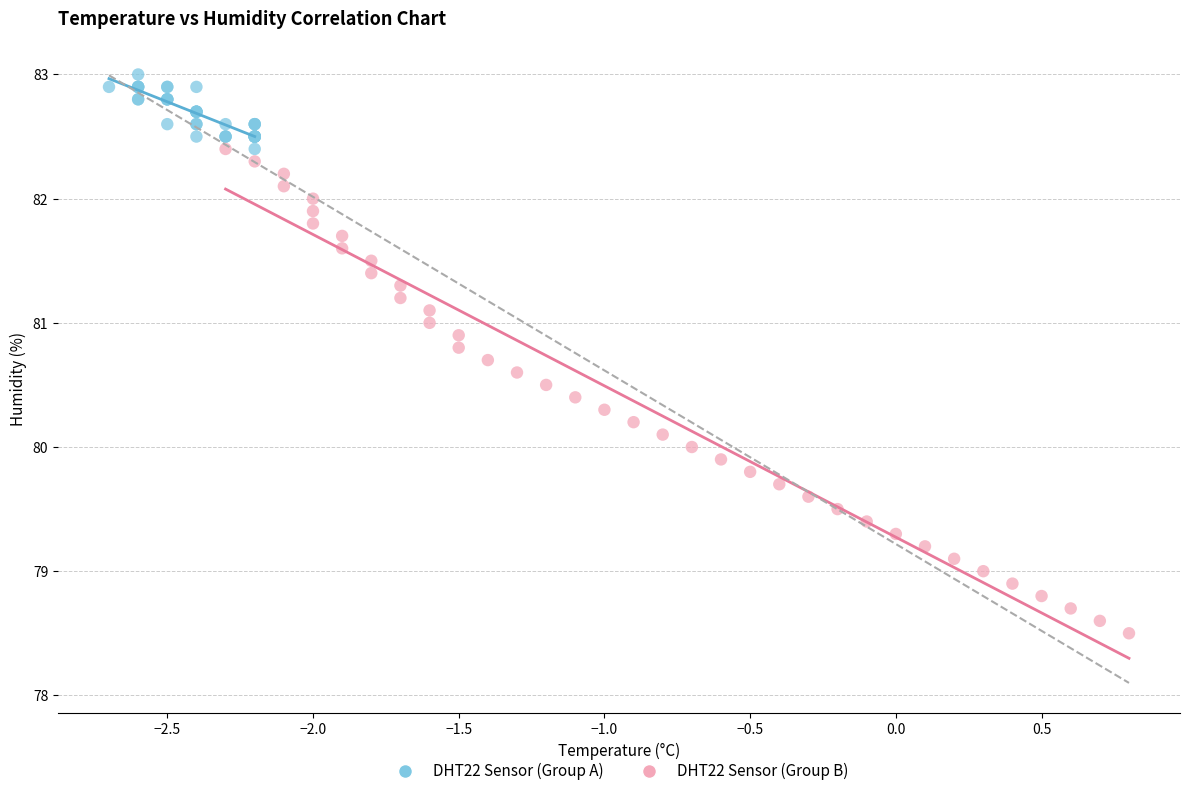

Which series reaches the maximum Y coordinate?

DHT22 Sensor (Group A)